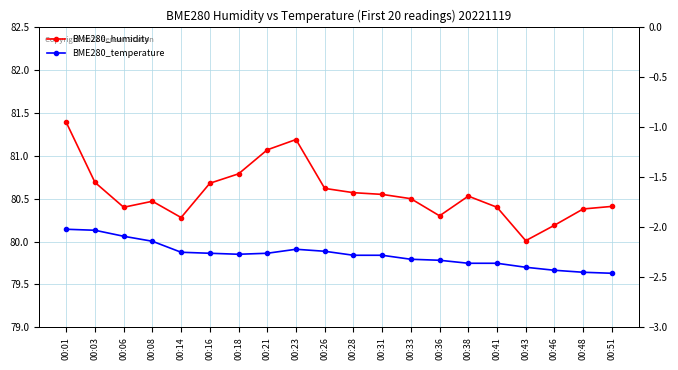

Rank the series by their average value, from lowest to highest.

BME280_temperature, BME280_humidity